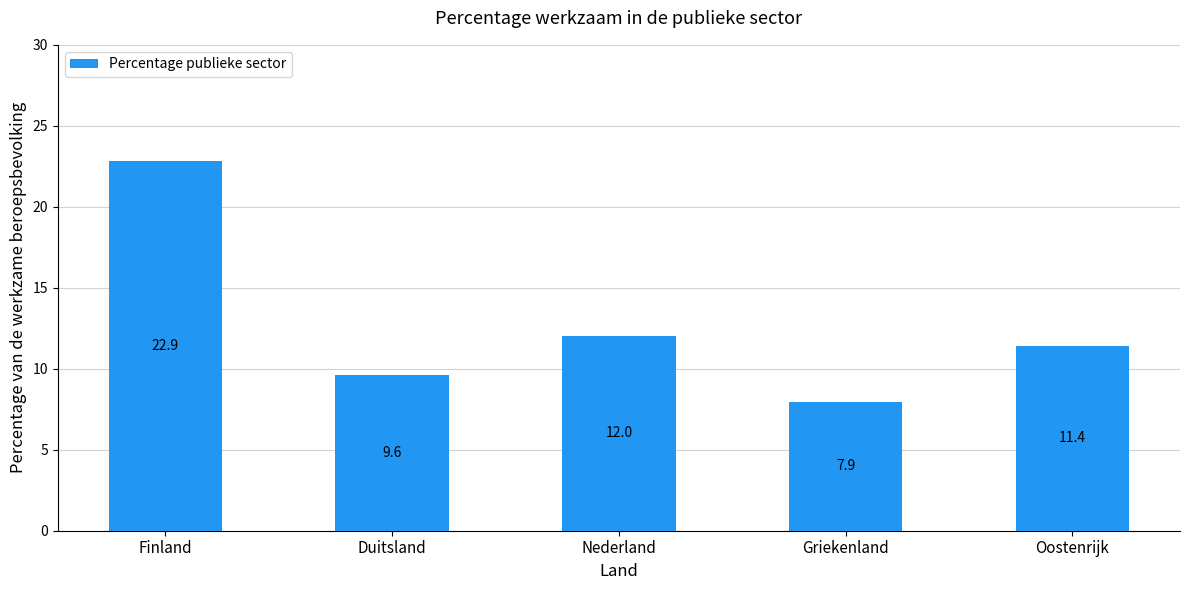

Are the bars horizontal?

No